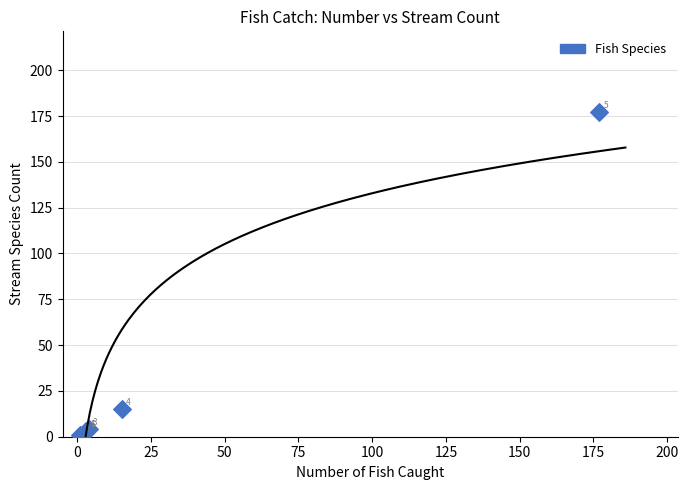

What Y value in the scatter plot is closest to 89?

15